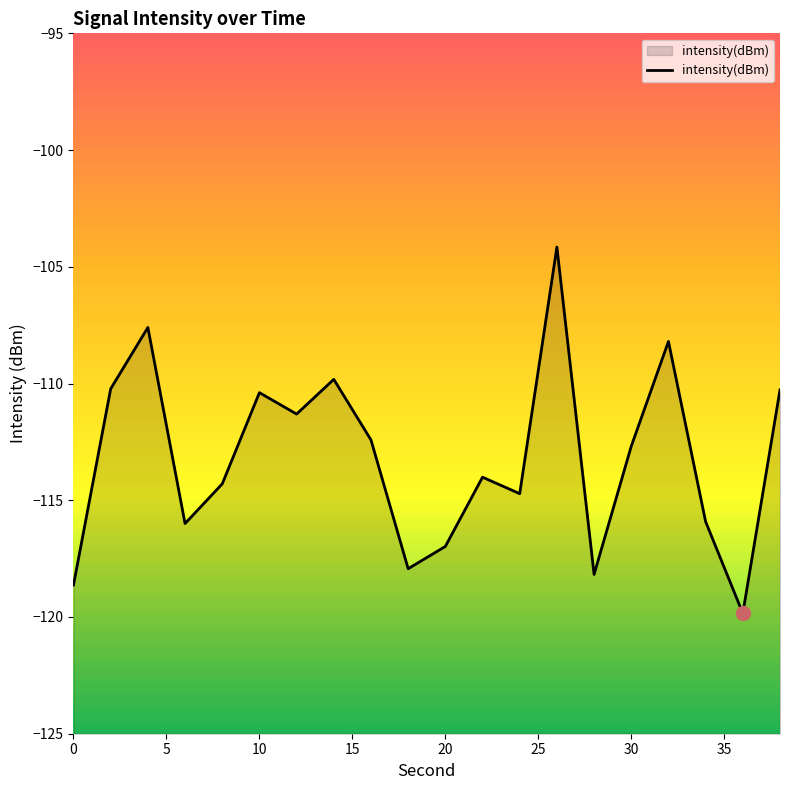

Read the value at 0.

-118.6